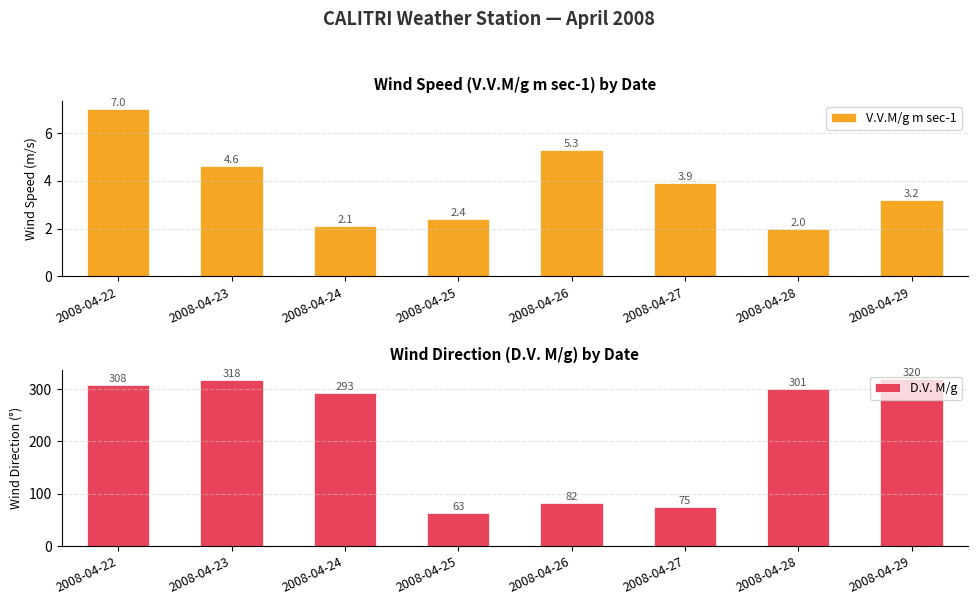

Between 2008-04-29 and 2008-04-26, which is larger?

2008-04-26